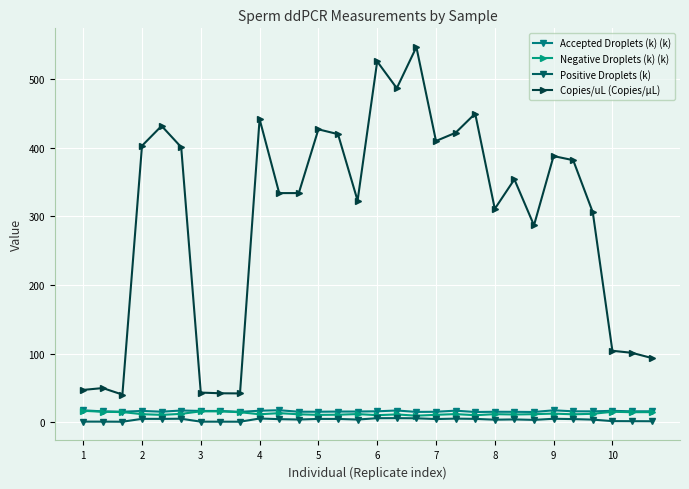

What is the difference between the maximum and minimum values in the Copies/uL (Copies/µL) series?

506.9